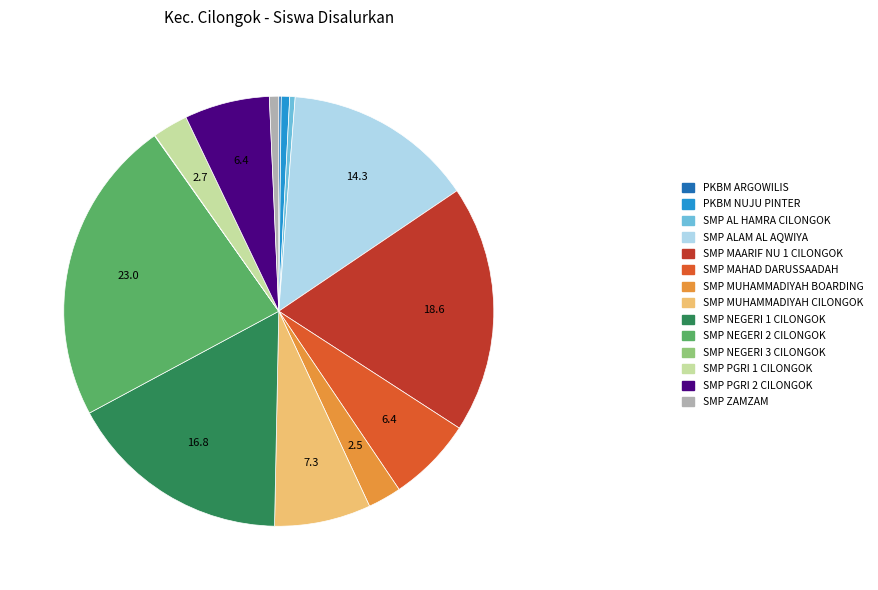

Is there any slice that represents more than half of the pie?

No